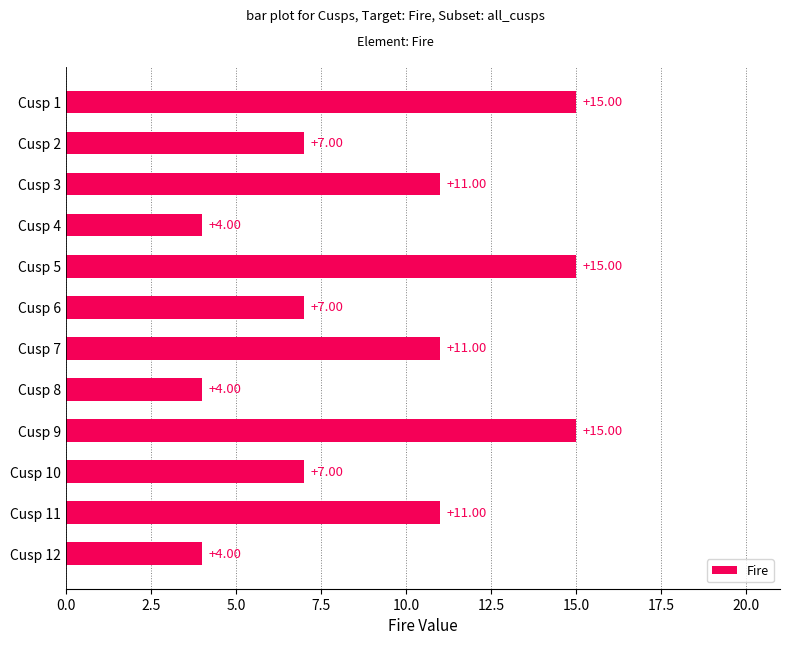

What is the difference between the values at Cusp 12 and Cusp 3?

7